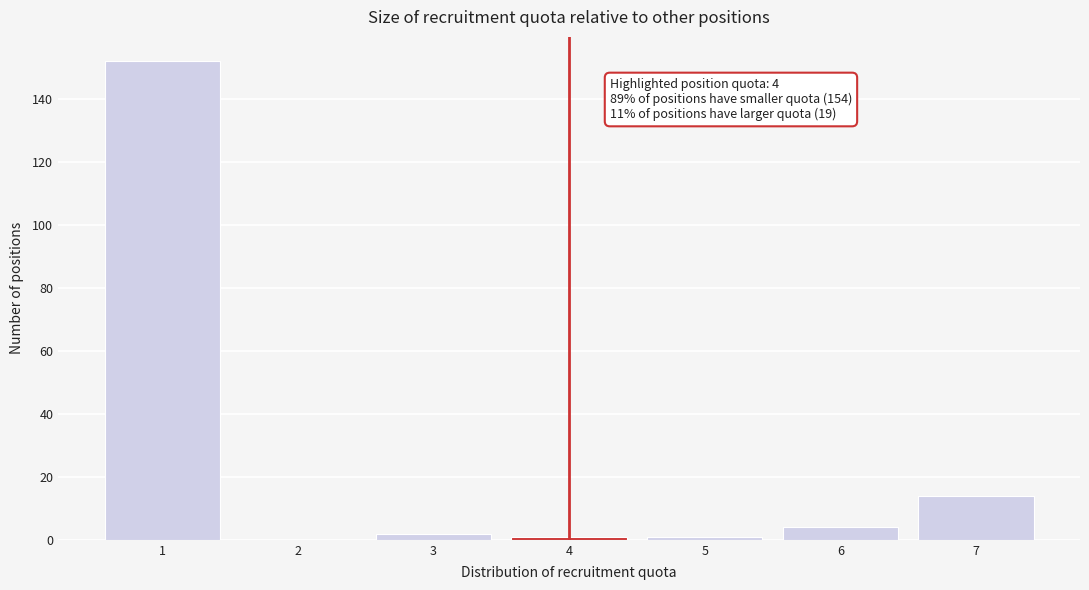

Reading left to right, what are all the values shown in this chart?

1=152	2=0	3=2	4=1	5=1	6=4	7=14